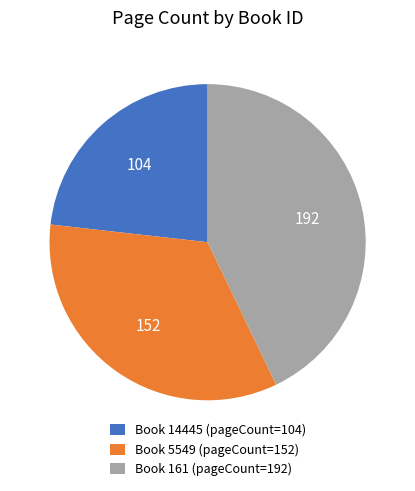

What is the largest slice in the pie chart?

Book 161 (pageCount=192)